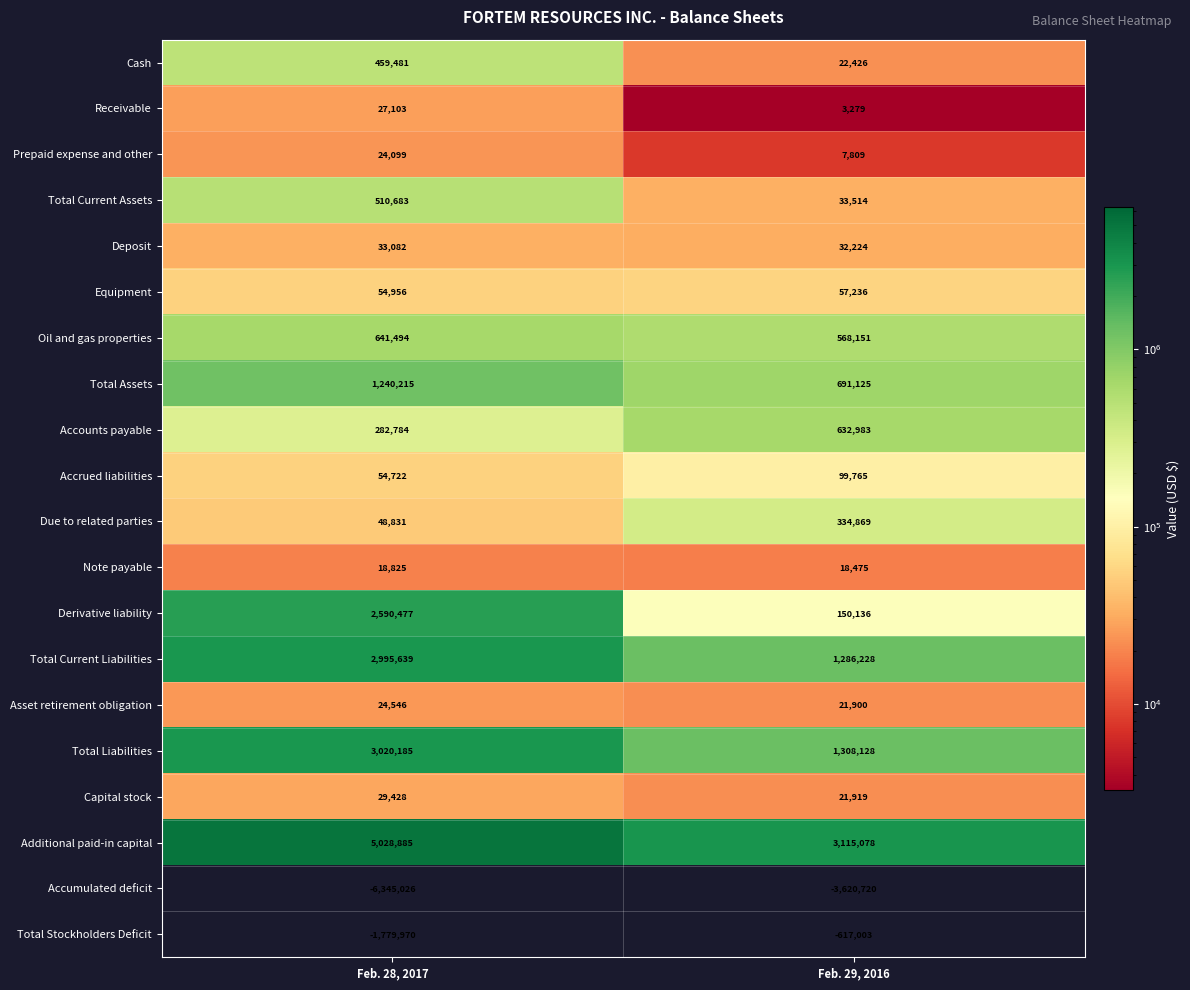

List the series in order of their peak value, highest first.

Additional paid-in capital, Total Liabilities, Total Current Liabilities, Derivative liability, Total Assets, Oil and gas properties, Accounts payable, Total Current Assets, Cash, Due to related parties, Accrued liabilities, Equipment, Deposit, Capital stock, Receivable, Asset retirement obligation, Prepaid expense and other, Note payable, Total Stockholders Deficit, Accumulated deficit